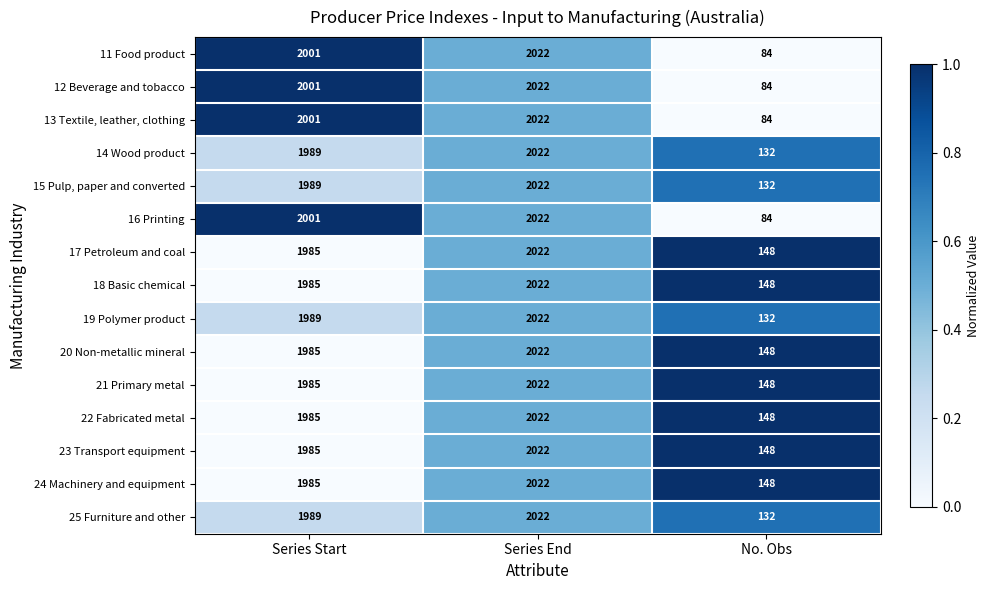

Read the 22 Fabricated metal value at No. Obs.

148